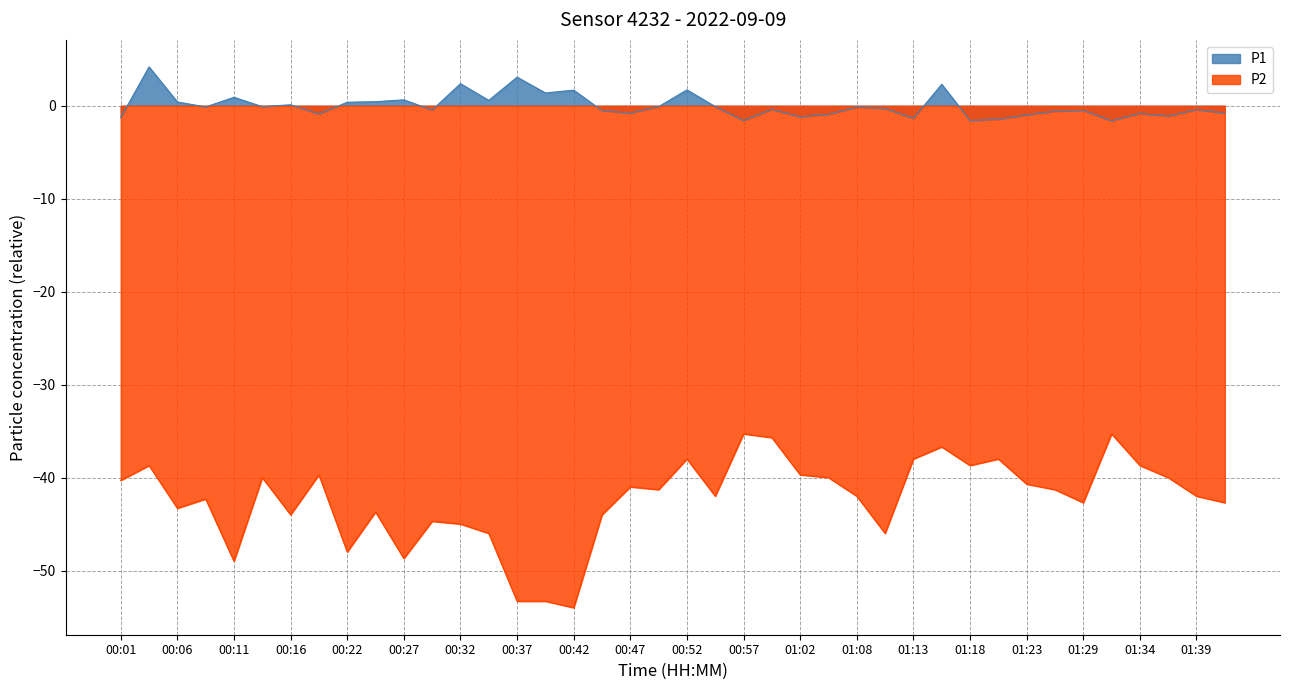

Reading left to right, list all the values displayed in this chart.

P1: -1.3	4.2	0.4	-0.1	0.9	-0.1	0.1	-0.9	0.4	0.4	0.6	-0.5	2.4	0.6	3.1	1.4	1.7	-0.5	-0.8	-0.1	1.7	-0.1	-1.6	-0.4	-1.2	-0.9	-0.2	-0.3	-1.4	2.3	-1.6	-1.5	-1.0	-0.6	-0.5	-1.6	-0.8	-1.1	-0.4	-0.8
P2: -40.3	-38.7	-43.3	-42.3	-49.0	-40.0	-44.0	-39.7	-48.0	-43.7	-48.7	-44.7	-45.0	-46.0	-53.3	-53.3	-54.0	-44.0	-41.0	-41.3	-38.0	-42.0	-35.3	-35.7	-39.7	-40.0	-42.0	-46.0	-38.0	-36.7	-38.7	-38.0	-40.7	-41.3	-42.7	-35.3	-38.7	-40.0	-42.0	-42.7